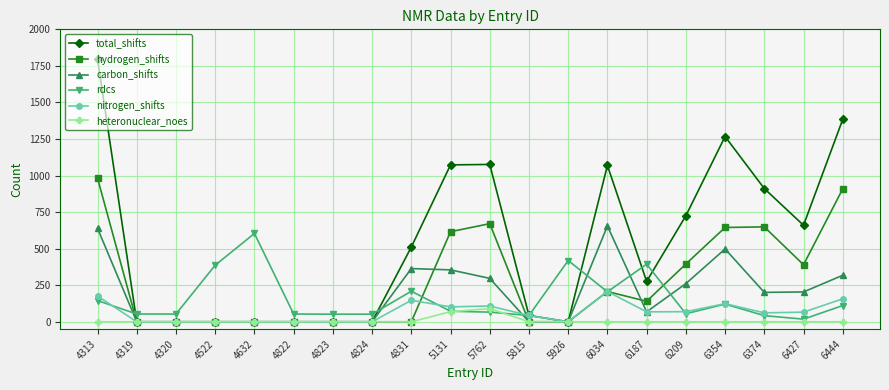

What is the sum of all heteronuclear_noes values?

159